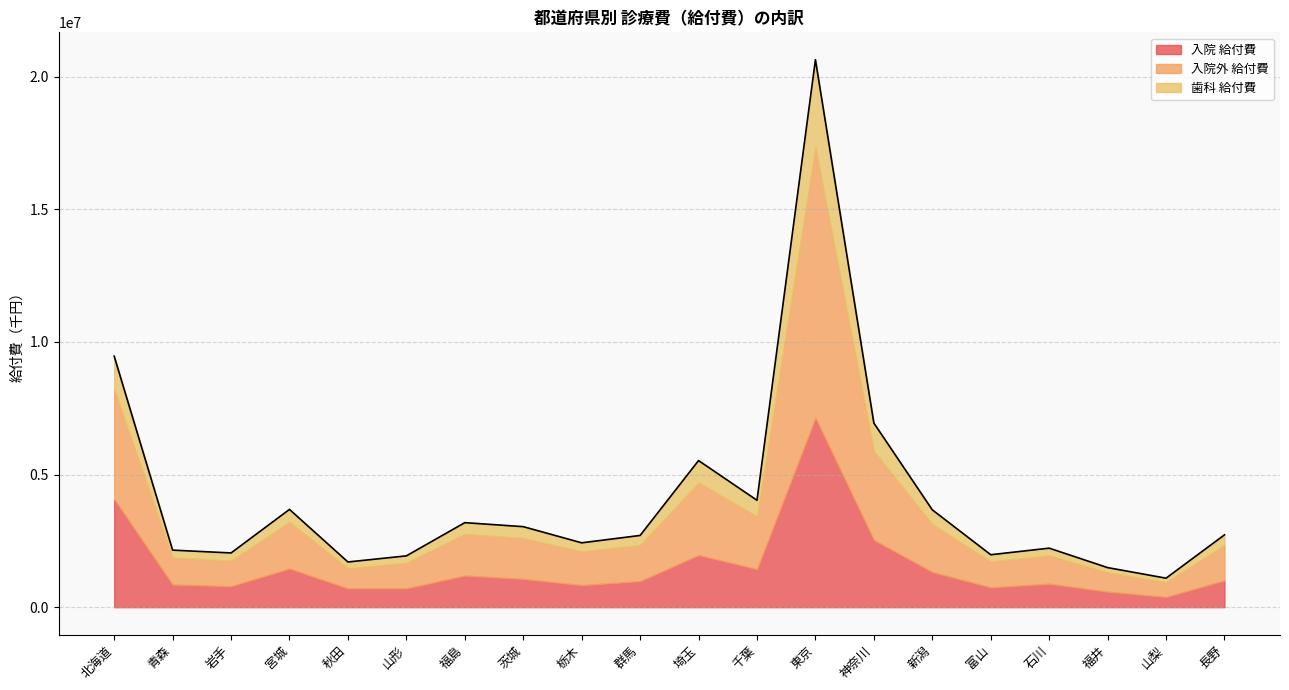

In 入院外 給付費, how many points are higher than both neighbors (excluding endpoints)?

5